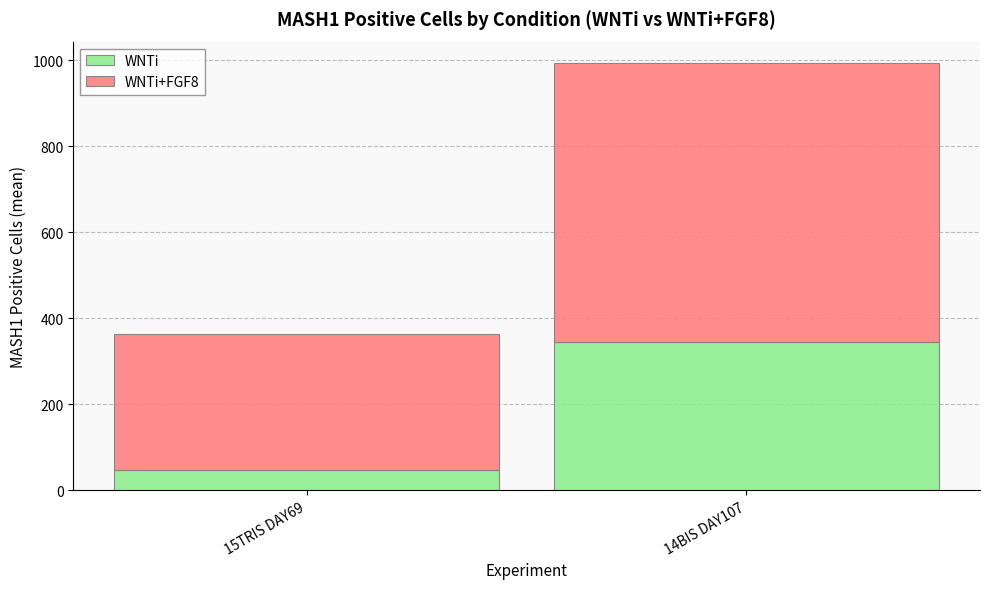

What is the minimum value for WNTi?

46.2